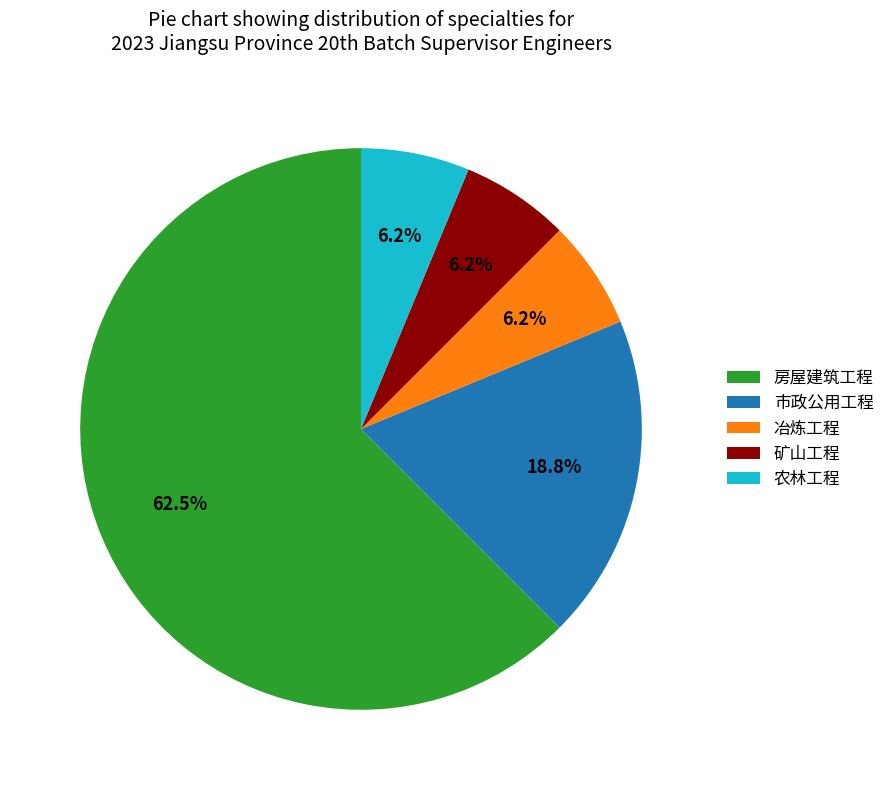

How many segments does this pie chart have?

5